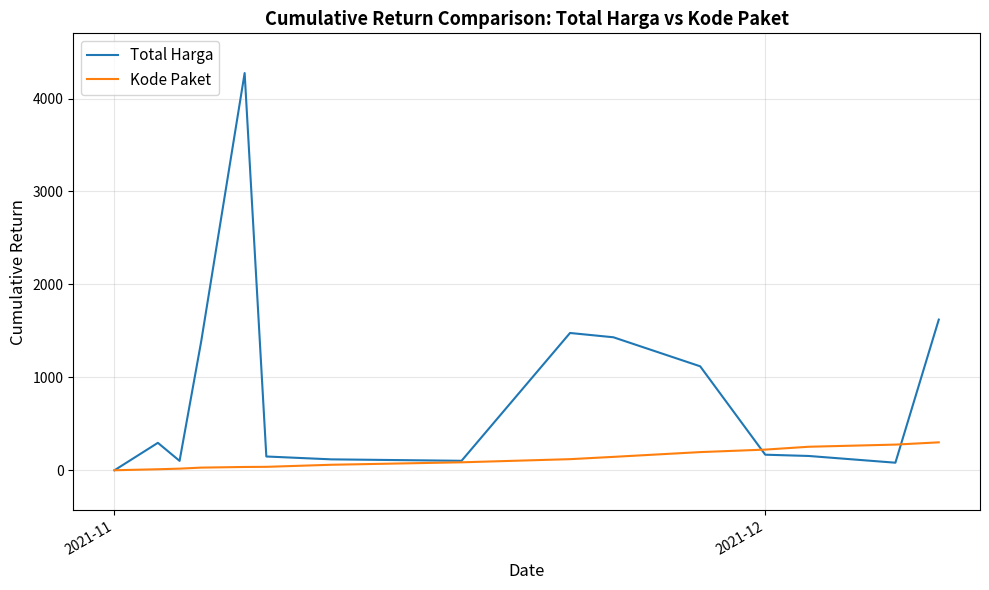

What is the sum of all Total Harga values?

12490.0